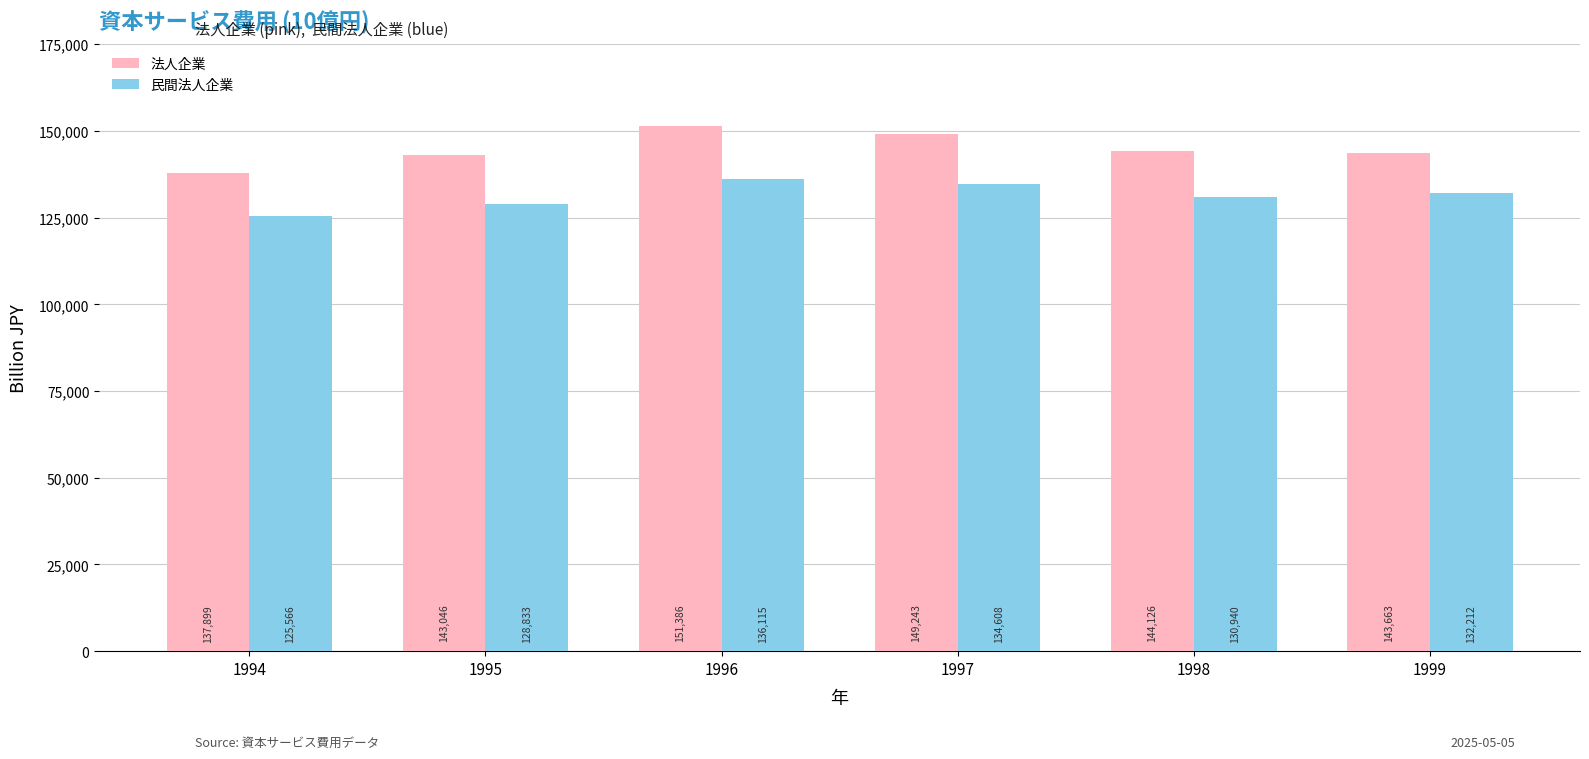

Which label corresponds to the largest value in the chart?

1996